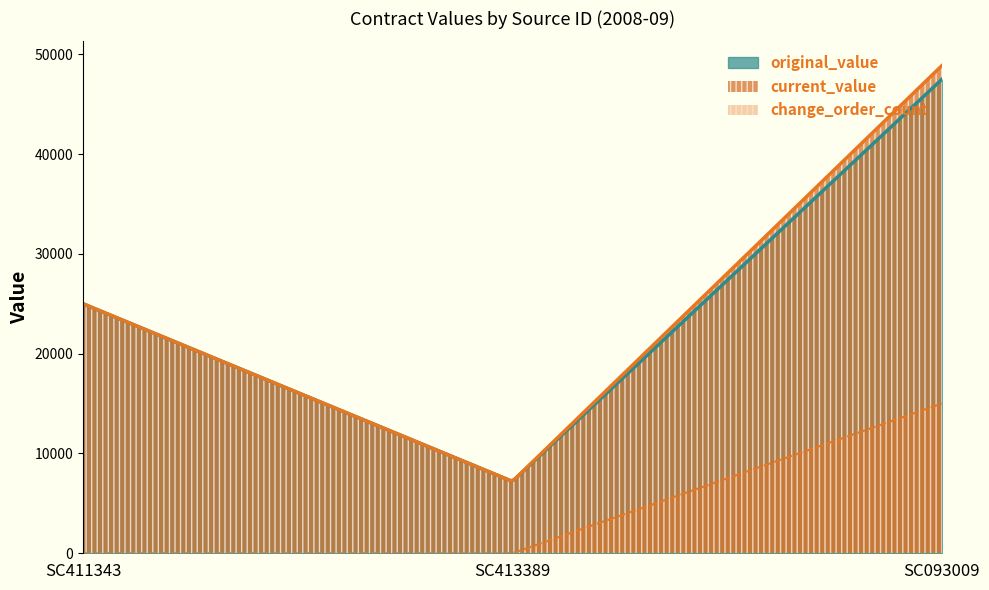

The original_value series shows 25000.0 at SC411343. True or false?

True